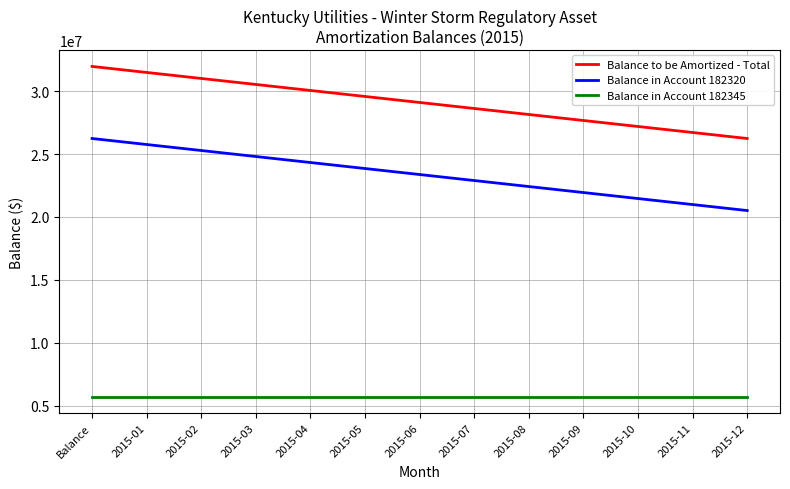

Reading right to left, list all the values displayed in this chart.

Balance to be Amortized - Total: 26233514.7	26710487.7	27187460.7	27664433.7	28141406.6	28618379.6	29095352.6	29572325.6	30049298.6	30526271.5	31003244.5	31480217.5	31957190.5
Balance in Account 182320: 20509839.0	20986811.9	21463784.9	21940757.9	22417730.9	22894703.9	23371676.8	23848649.8	24325622.8	24802595.8	25279568.8	25756541.7	26233514.7
Balance in Account 182345: 5723675.8	5723675.8	5723675.8	5723675.8	5723675.8	5723675.8	5723675.8	5723675.8	5723675.8	5723675.8	5723675.8	5723675.8	5723675.8